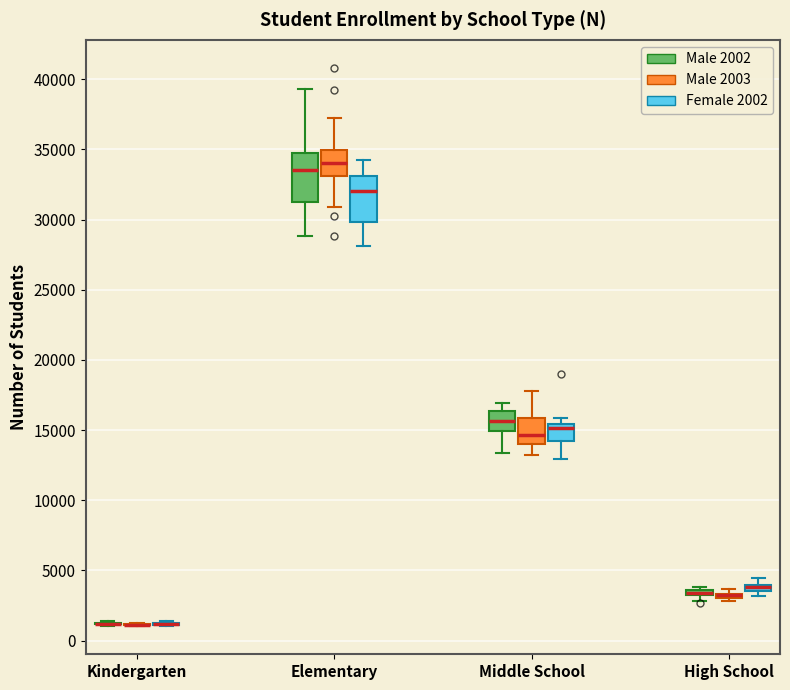

Where does the upper whisker of the box for Elementary (Male 2002) end on the y-axis? The values are not printed on the chart, so give them approximately, as read against the axis.

39500